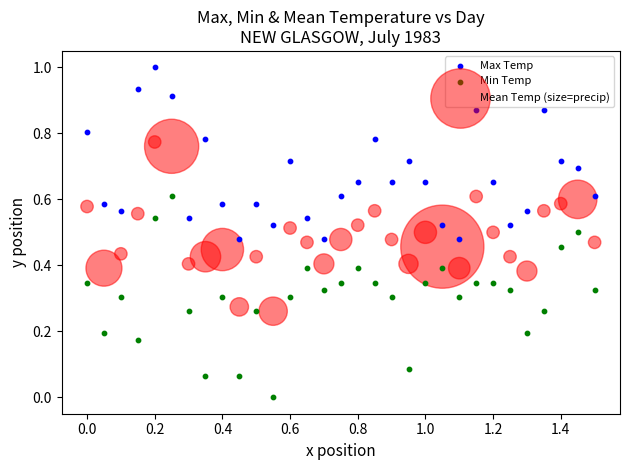

Which series contains the highest Y value?

Max Temp